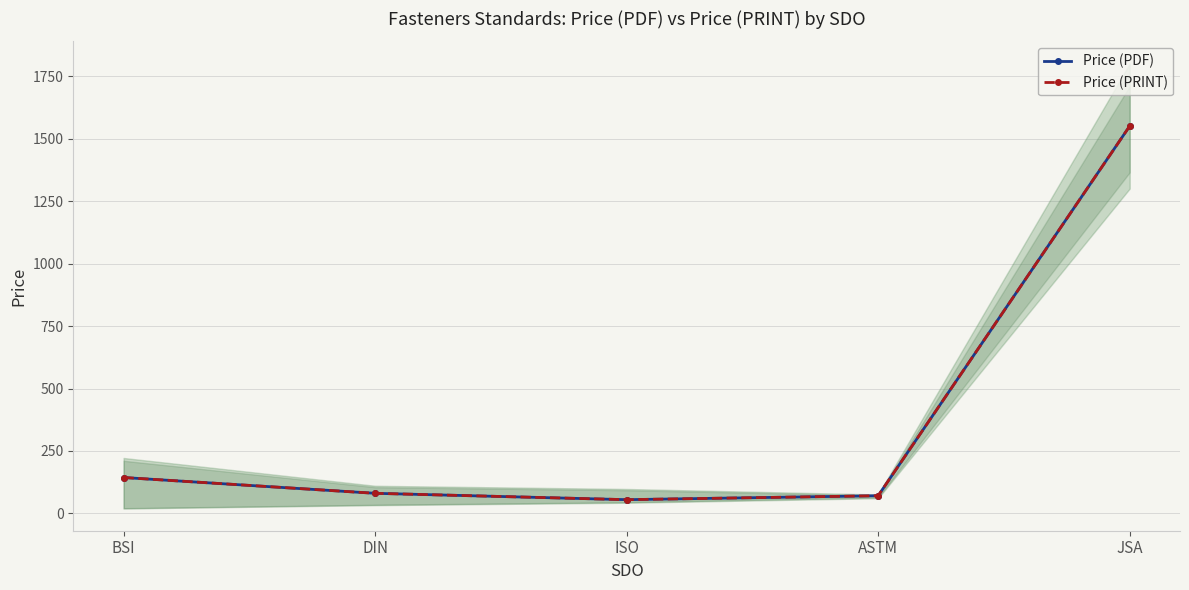

The Price (PDF) series shows 80.7 at DIN. True or false?

True